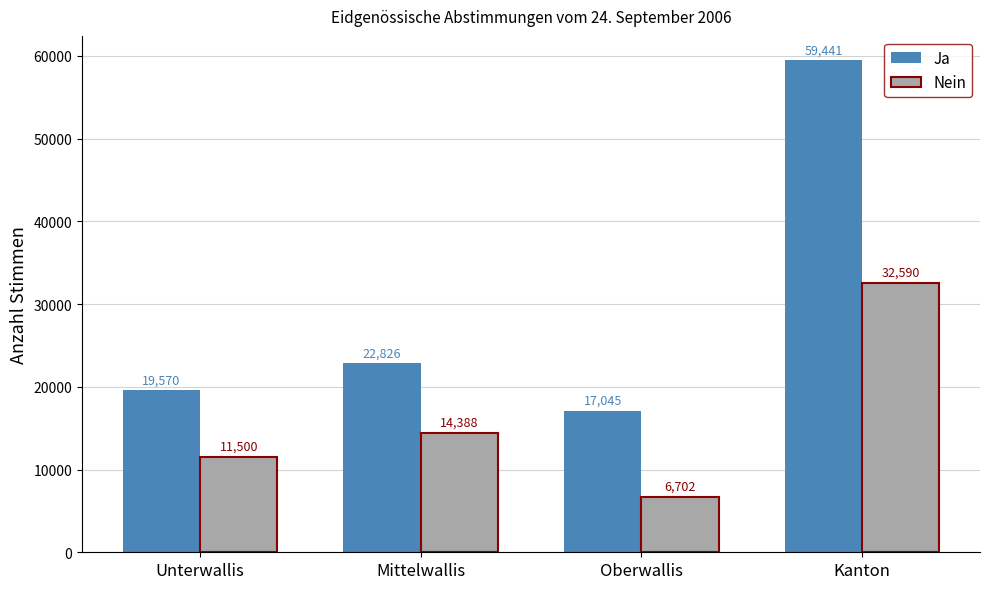

What are all the series names shown in the legend?

Ja, Nein